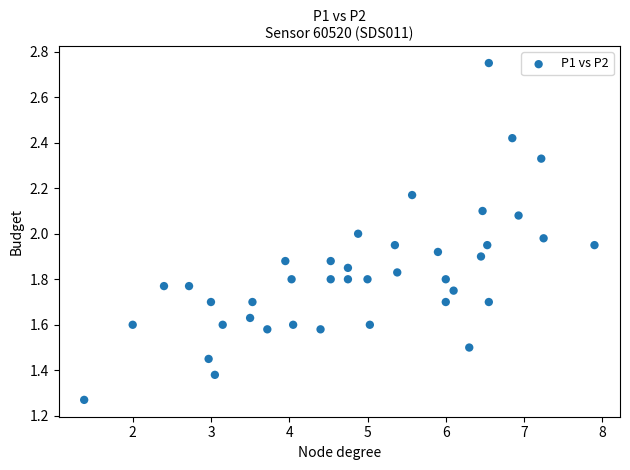

What is the range of Y values (max minus min)?

1.5